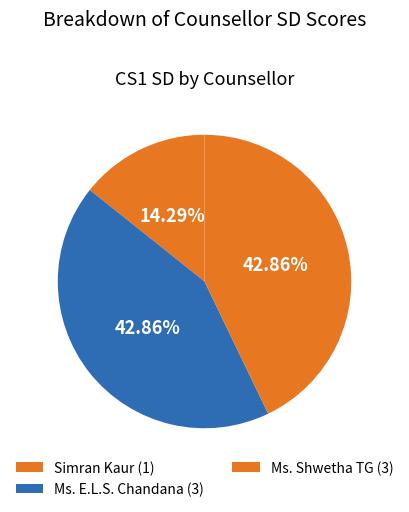

Is there a majority slice in this chart?

No